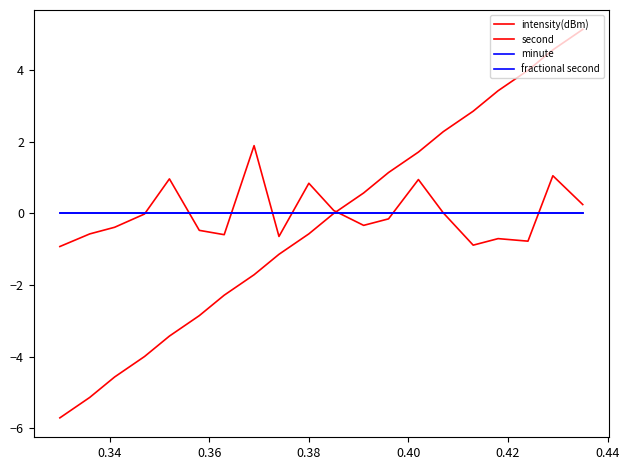

Does the chart have visible grid lines?

No